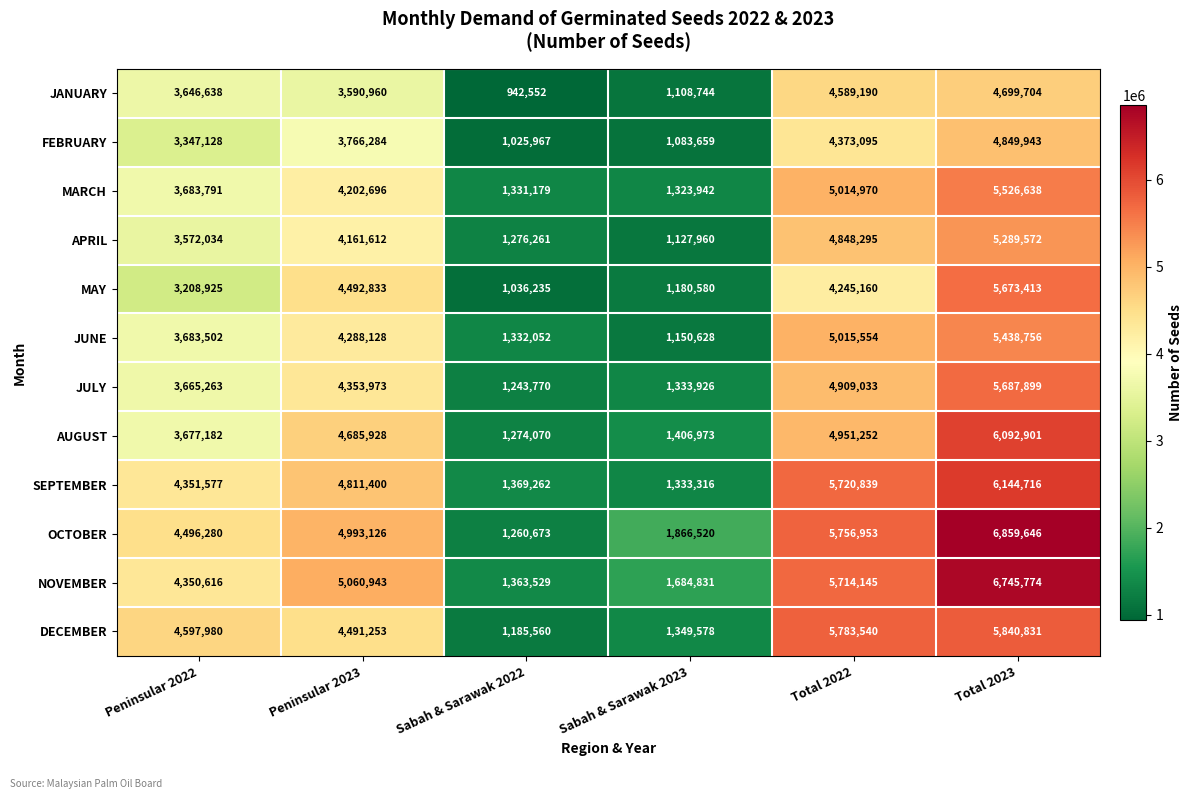

What is the minimum value shown in the chart?

942552